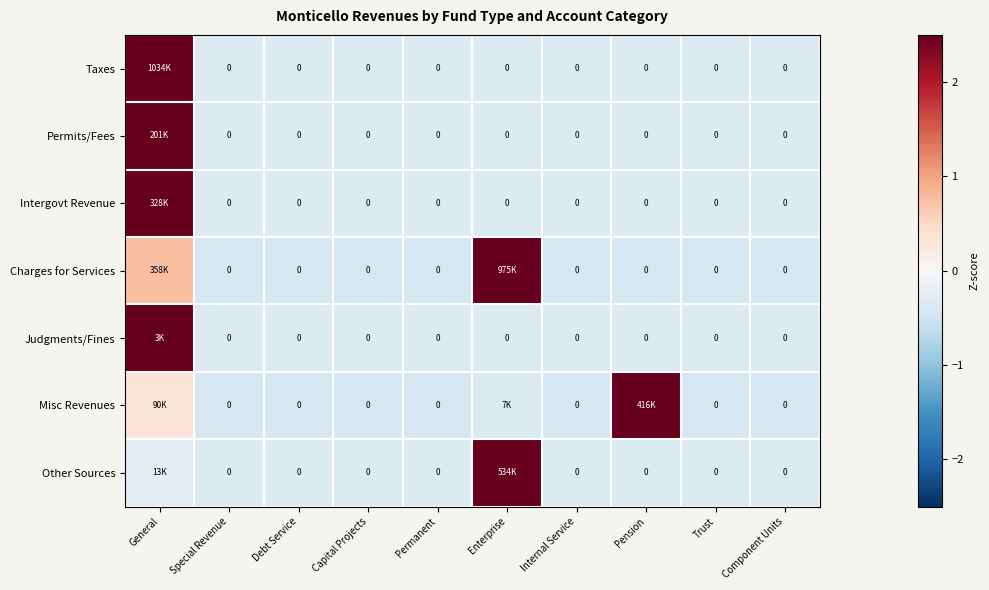

How many values in Permits/Fees are above zero?

1